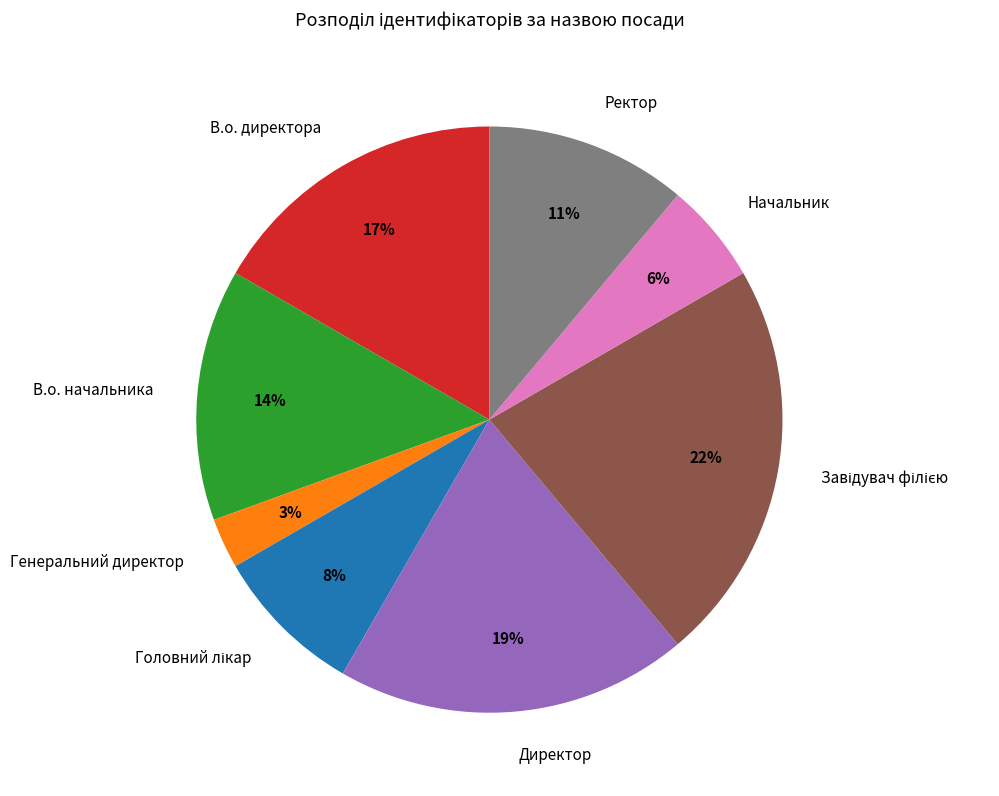

To the nearest percent, what is the difference between the Начальник and Генеральний директор slice percentages?

3%